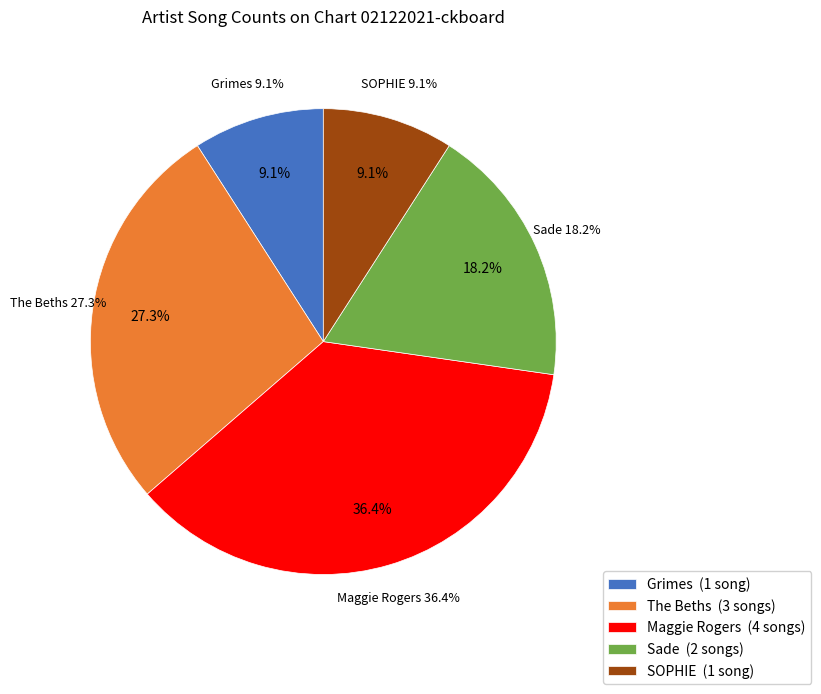

Count the number of slices in the pie.

5